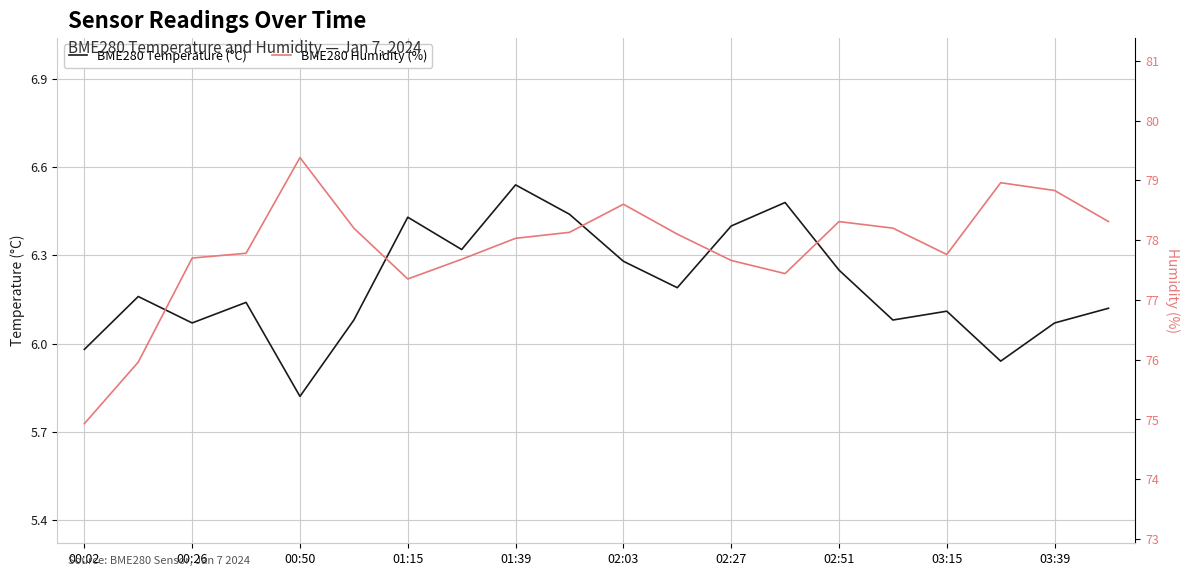

The BME280 Temperature (°C) series shows 2.9 at 01:39. True or false?

False